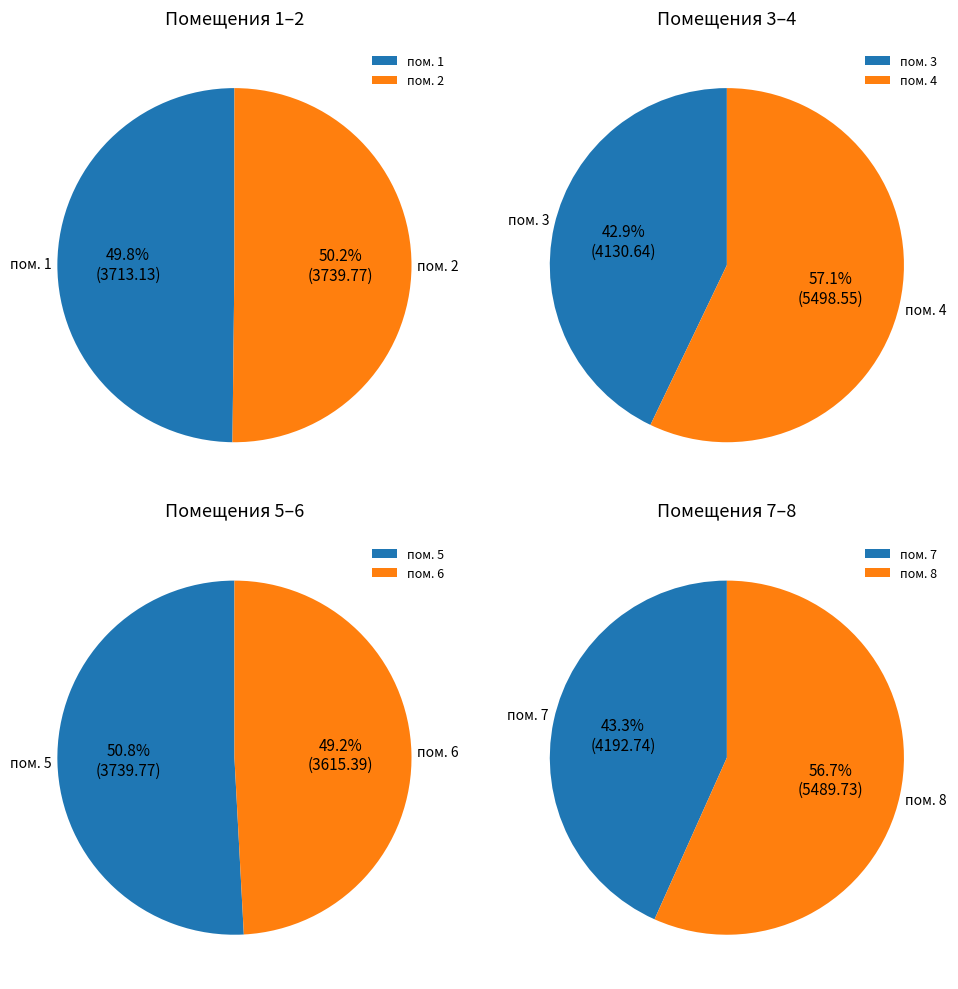

To the nearest percent, what percentage of the pie is 2?

11%